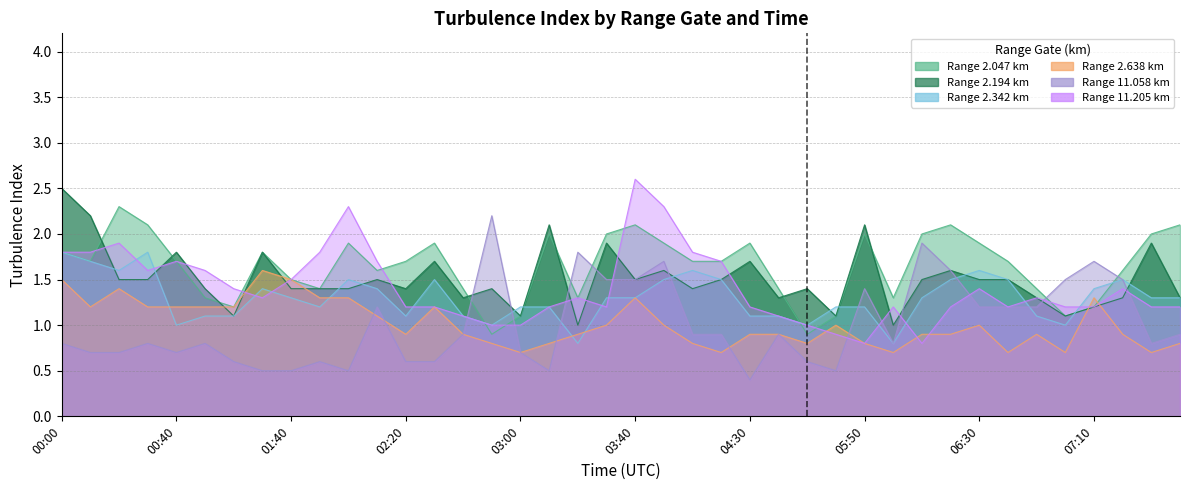

True or false: 2.638 has a value of 1.3 at 07:20.

False